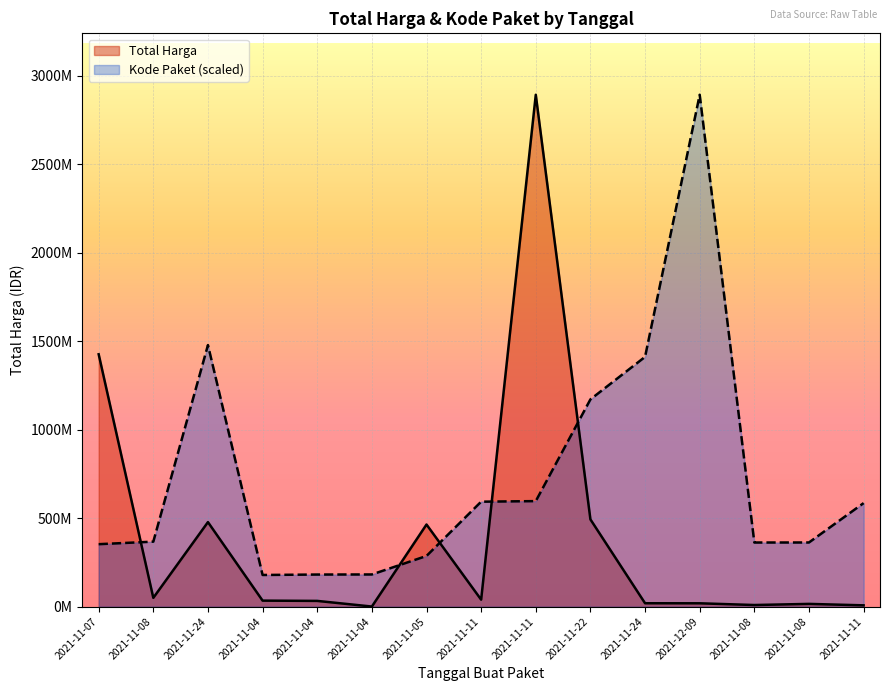

How many values in the Total Harga series are below 34000000?

7